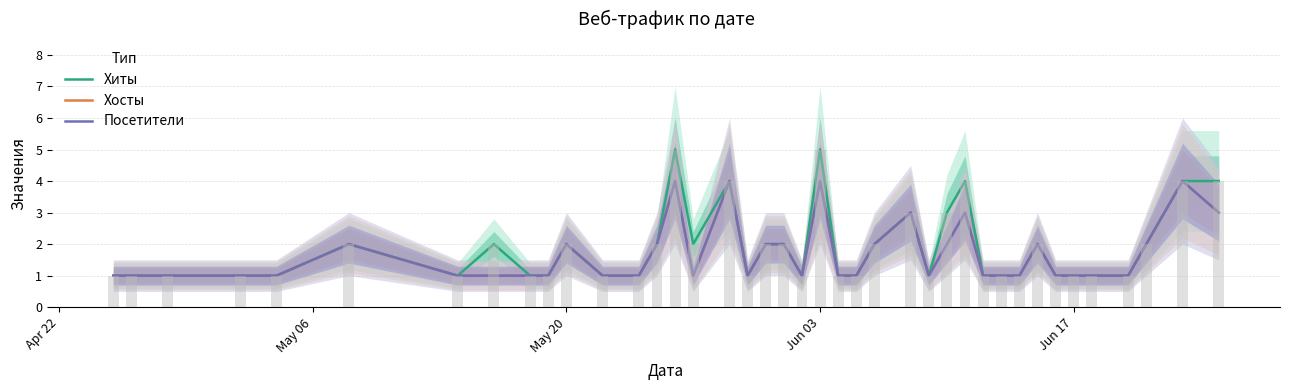

Which series has the widest spread of values?

Хиты